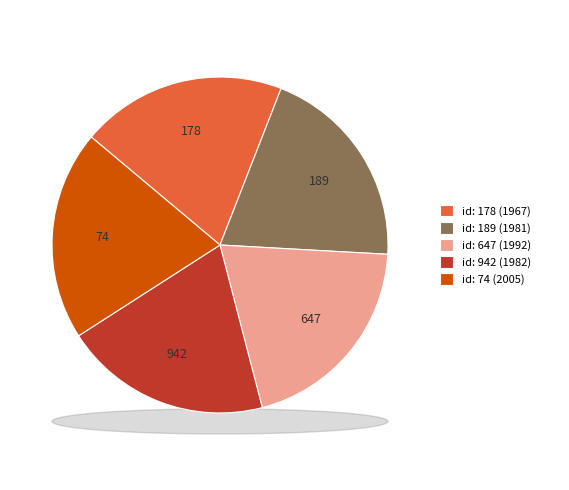

To the nearest percent, what portion does 647 represent?

20%